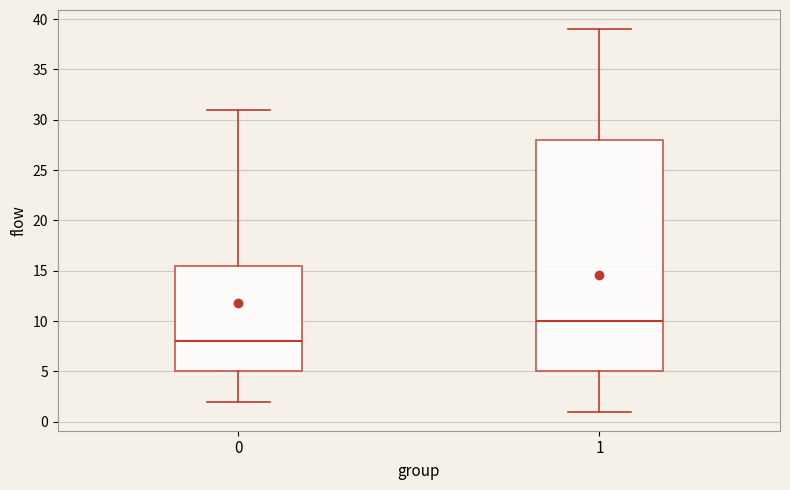

Which box is the tallest, from its lower edge to its upper edge?

1